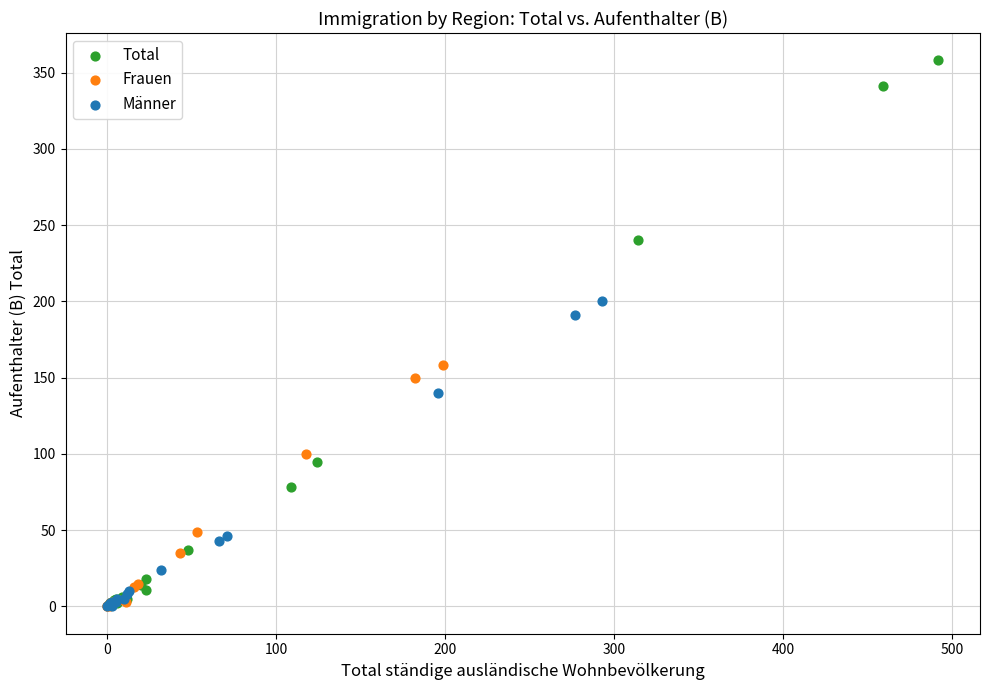

Which series has the widest spread of Y values?

Total